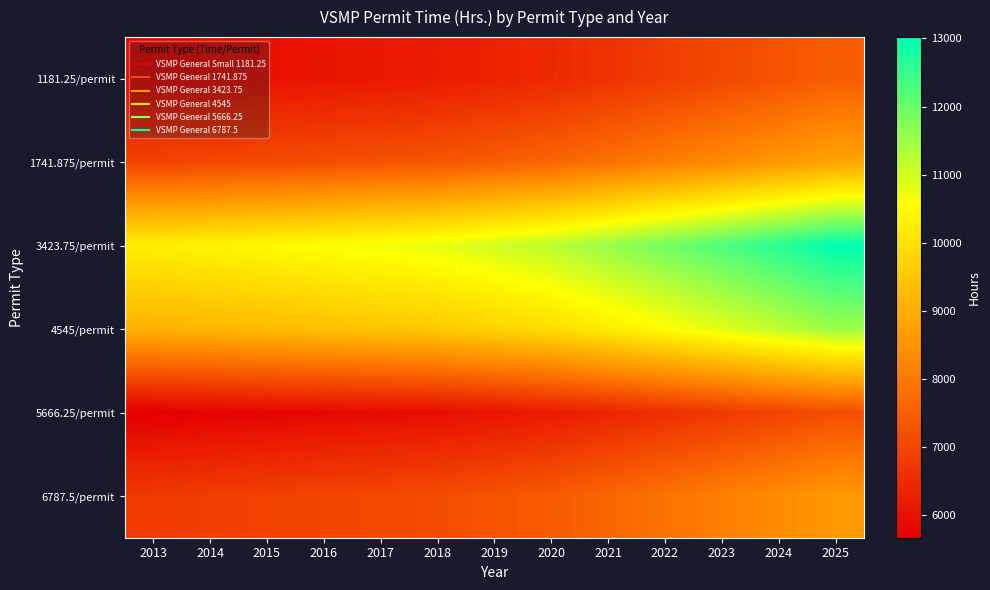

At which category does the chart reach its minimum across all series?

2013